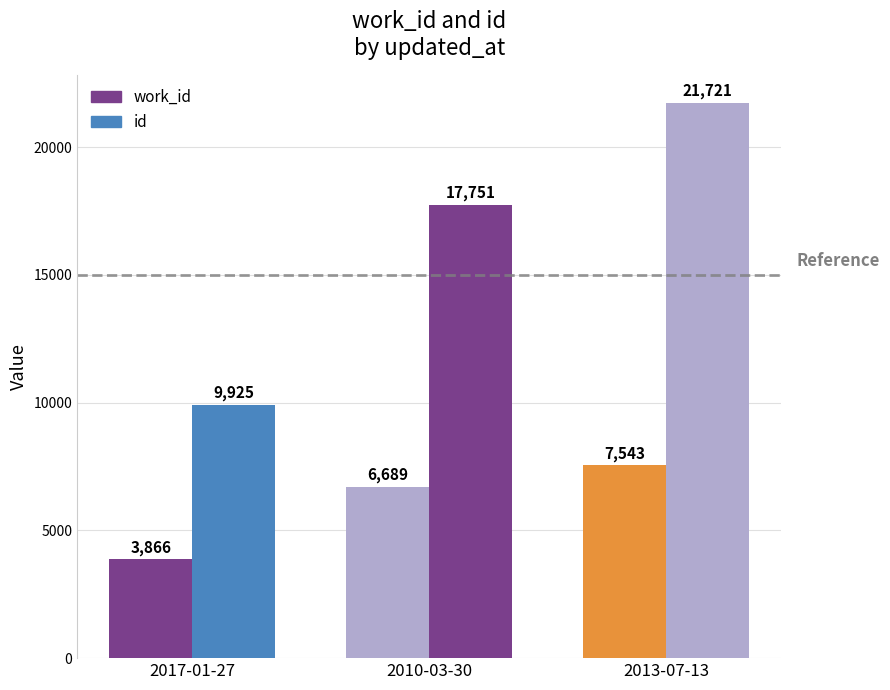

At which label is id closest to 15823?

2010-03-30